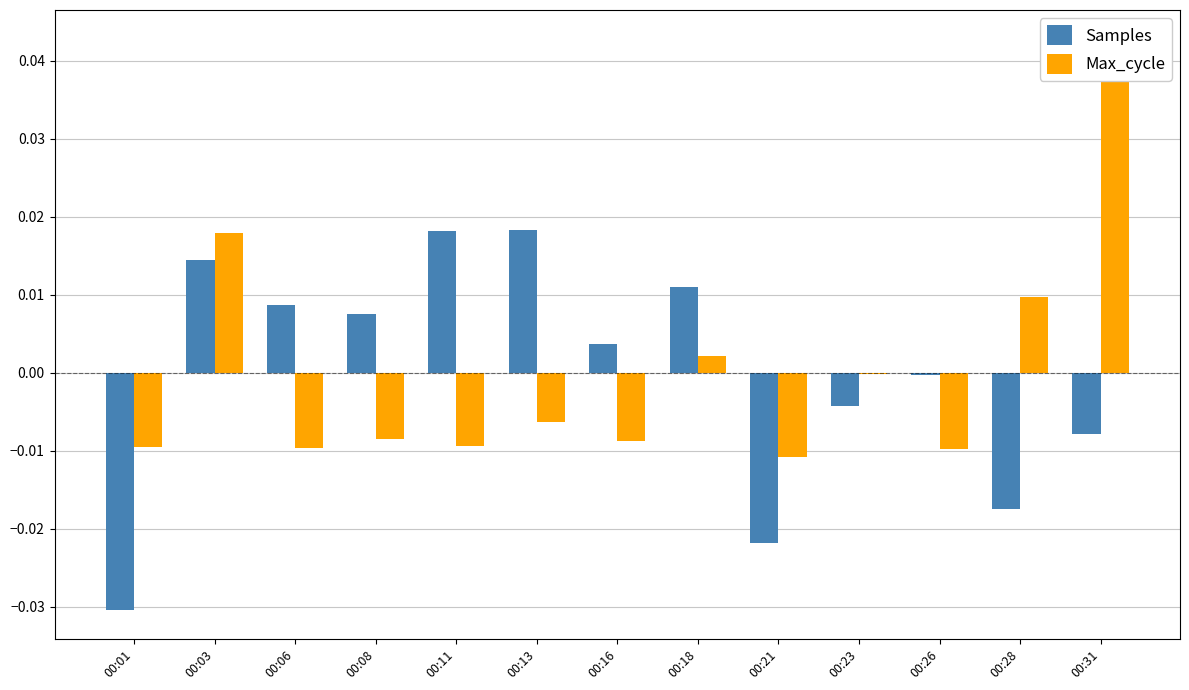

Reading left to right, extract all data points from this chart.

Samples: 00:01=-0.0	00:03=0.0	00:06=0.0	00:08=0.0	00:11=0.0	00:13=0.0	00:16=0.0	00:18=0.0	00:21=-0.0	00:23=-0.0	00:26=-0.0	00:28=-0.0	00:31=-0.0
Max_cycle: 00:01=-0.0	00:03=0.0	00:06=-0.0	00:08=-0.0	00:11=-0.0	00:13=-0.0	00:16=-0.0	00:18=0.0	00:21=-0.0	00:23=-0.0	00:26=-0.0	00:28=0.0	00:31=0.0